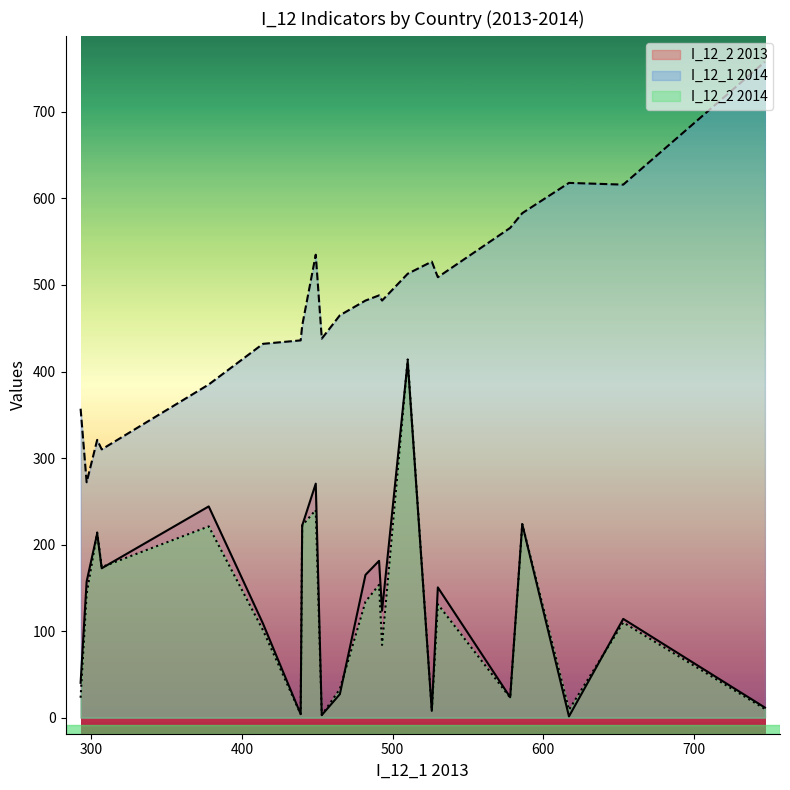

Between which two adjacent categories do I_12_2 2014 and I_12_2 2013 first intersect?

BE and CZ